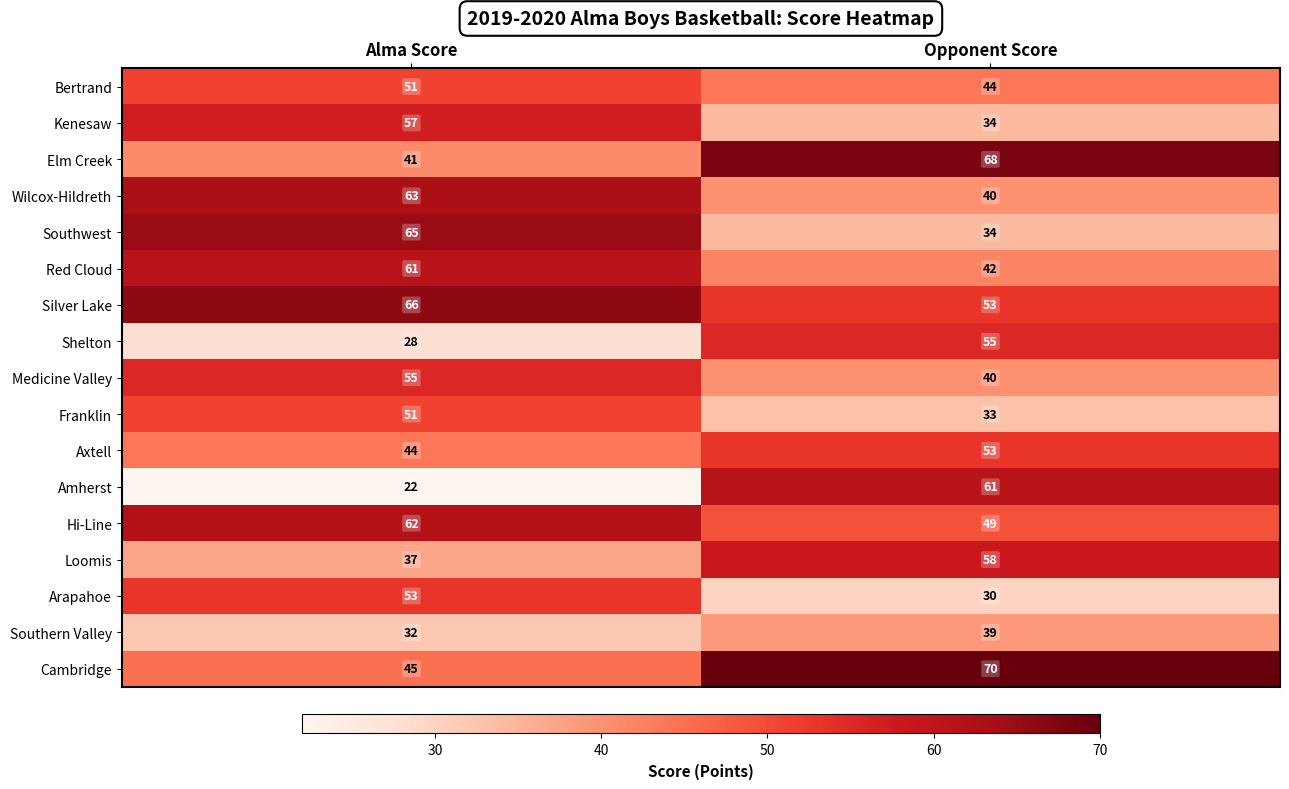

Which category has the highest value across all series?

Opponent Score